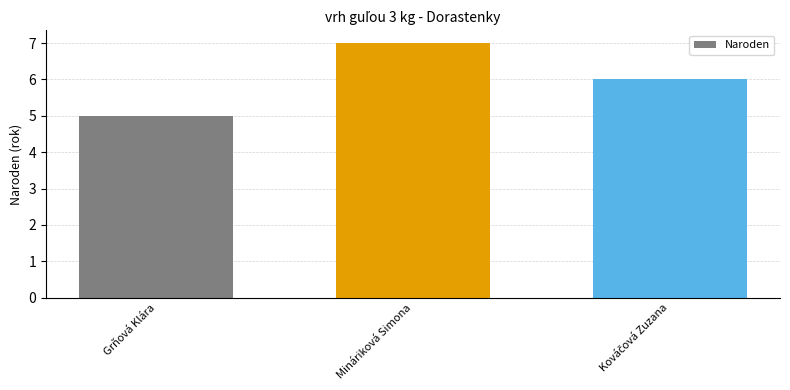

The value at Mináriková Simona is 7. True or false?

True